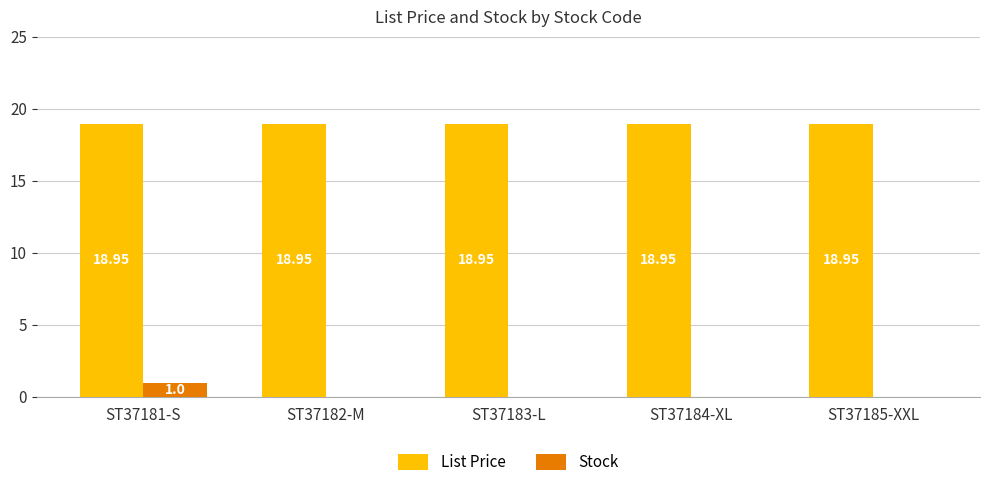

Are the bars grouped side by side (vs. stacked)?

Yes